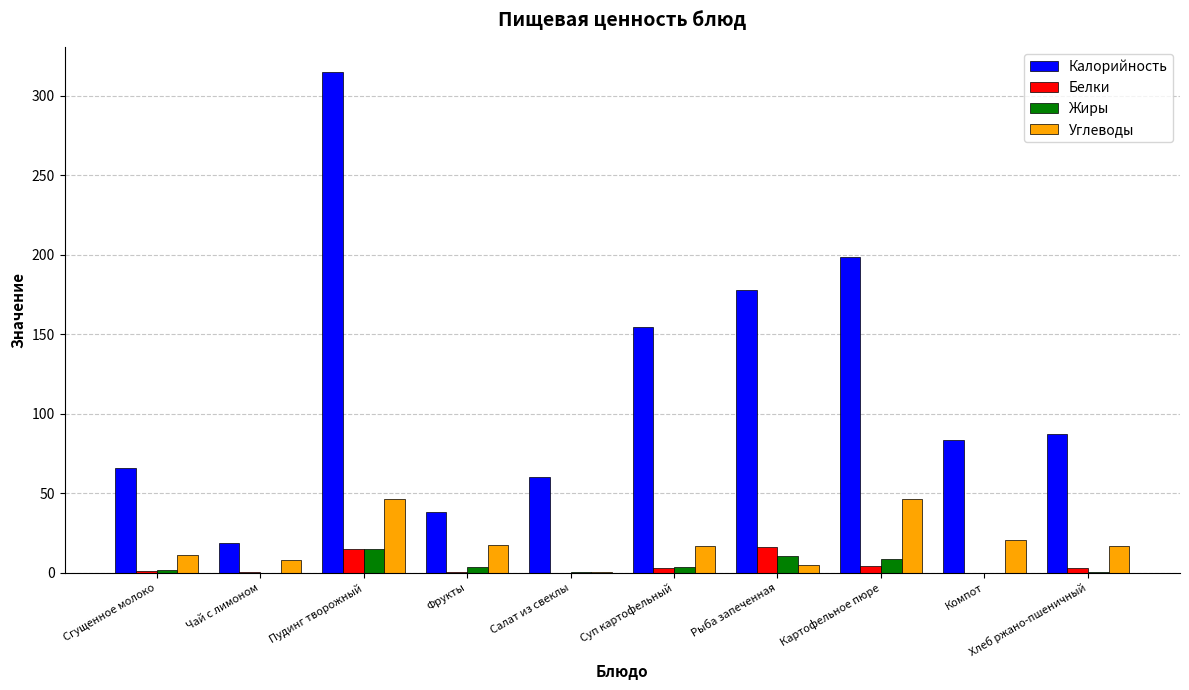

Is the value of Белки at Компот greater than the value of Калорийность at Компот?

No